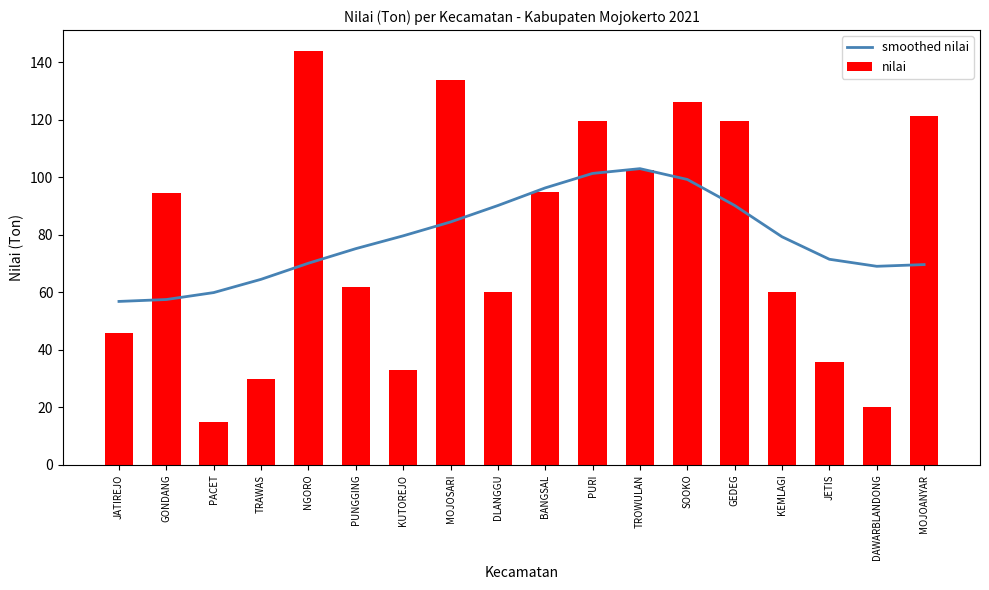

How many groups of bars are there?

18